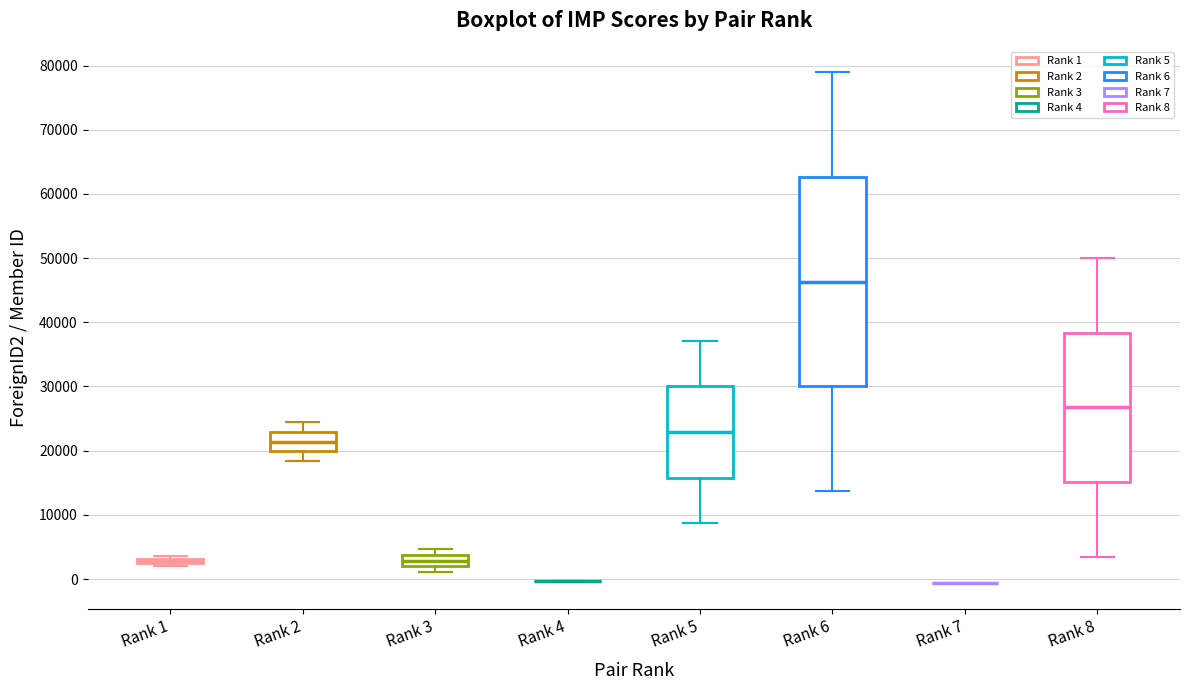

Where does the upper whisker of the box for Rank 6 end on the y-axis? The values are not printed on the chart, so give them approximately, as read against the axis.

79000